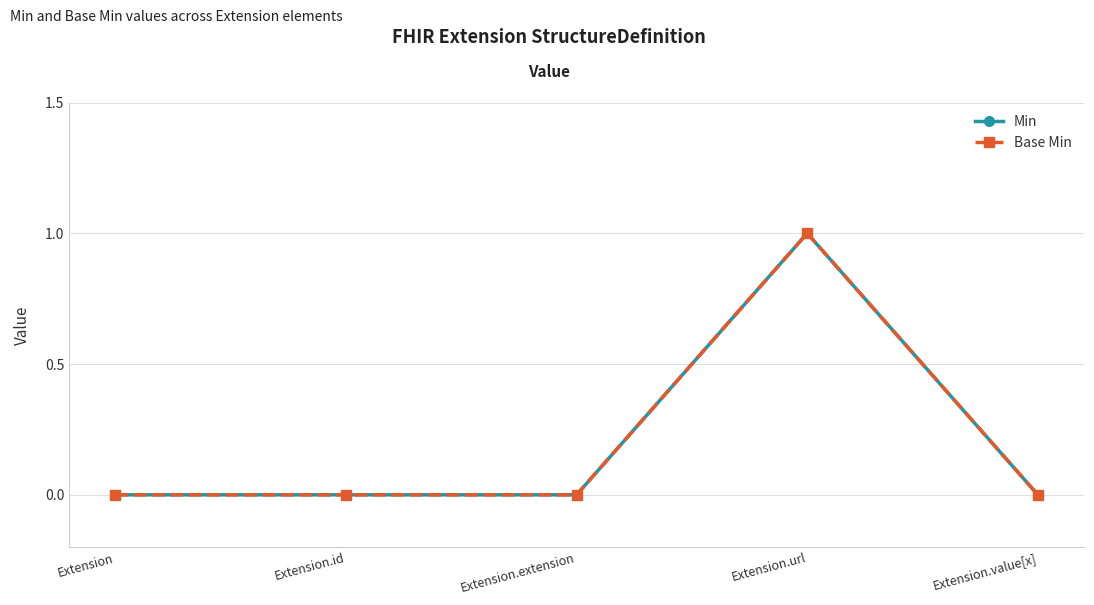

Does the chart display data point markers on the line(s)?

Yes